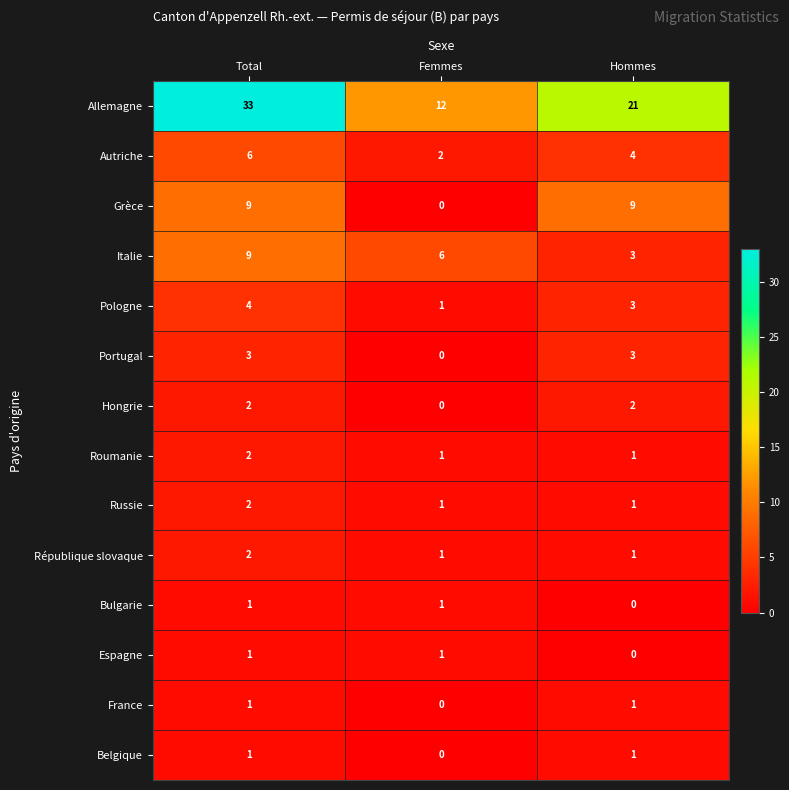

Which series has the widest spread of values?

Allemagne